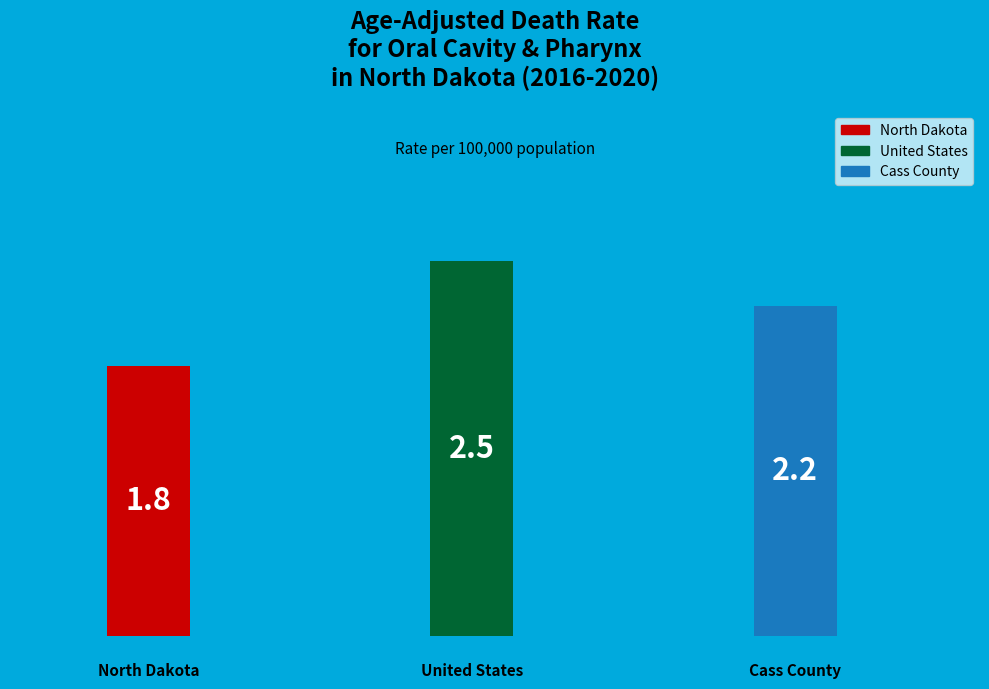

Is North Dakota the majority of the pie?

No